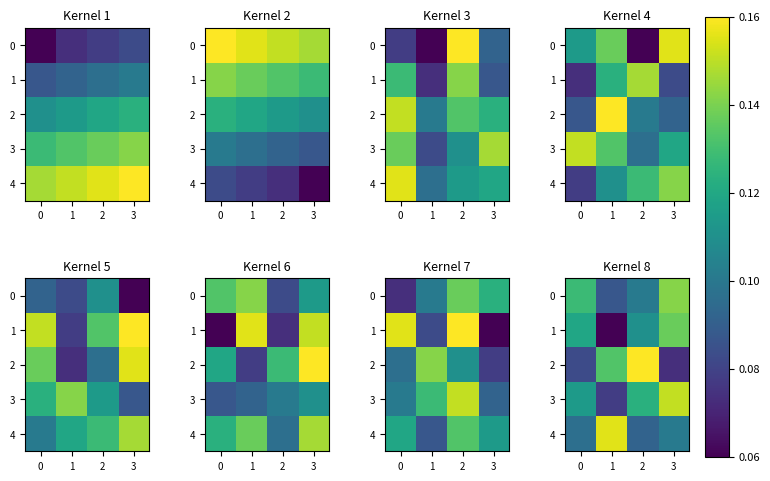

What is the greatest value displayed?

0.2